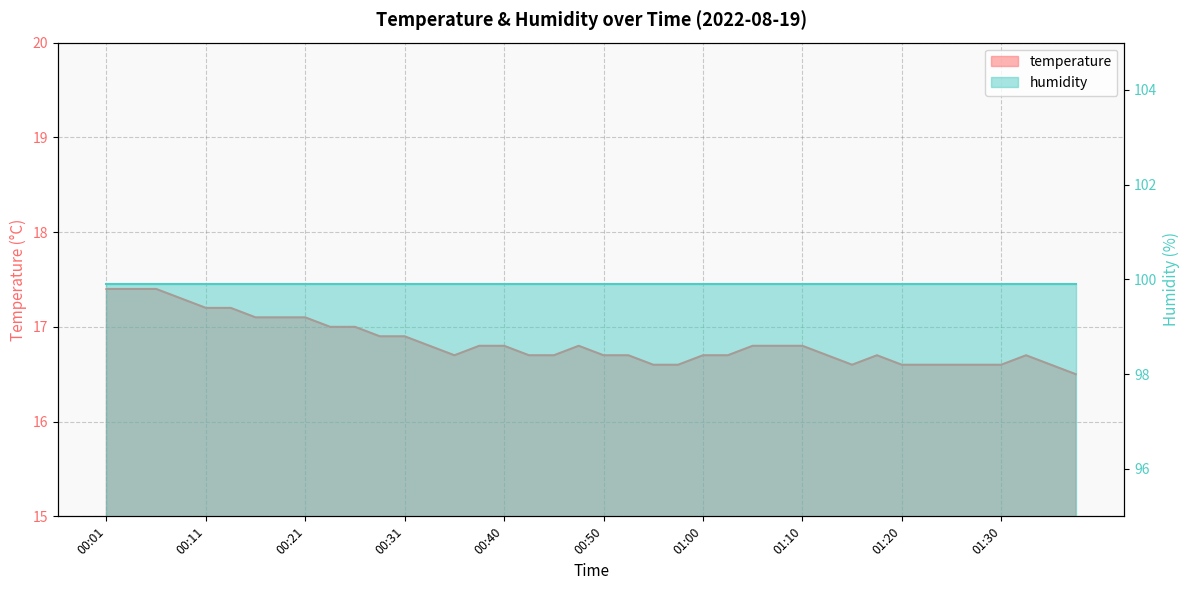

What is the greatest value displayed?

17.4